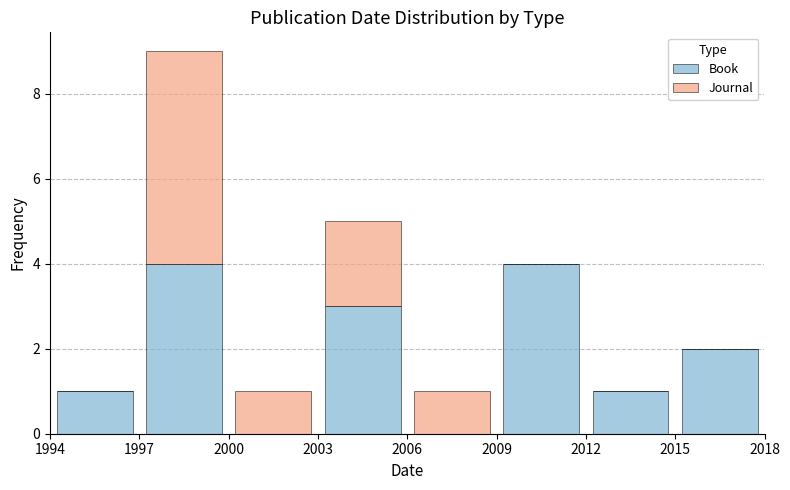

What is the total height of the stacked bar covering 2006 to 2009 on the x-axis? The values are not printed on the chart, so give them approximately, as read against the axis.

1